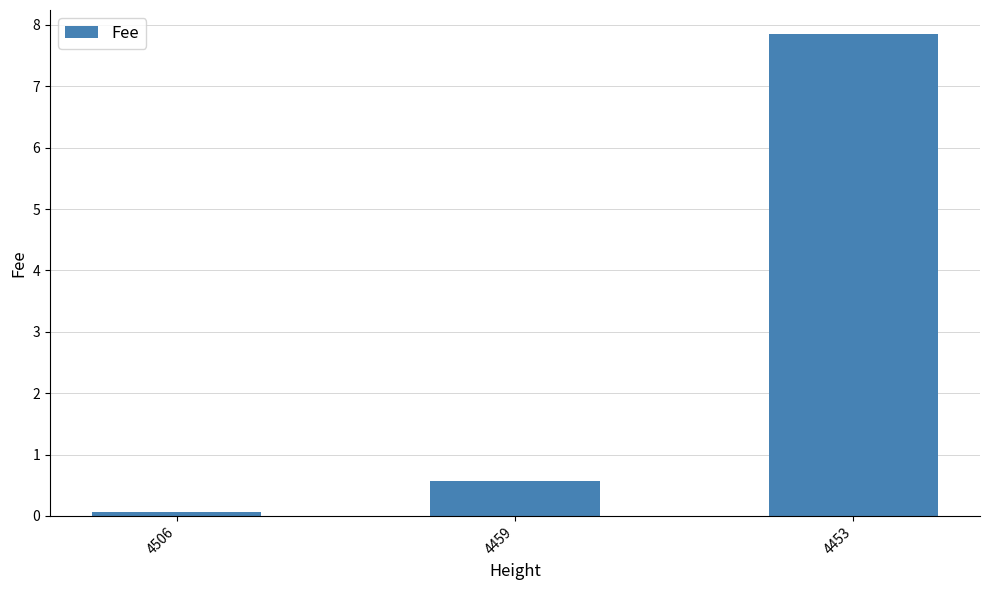

The chart shows a value of 7.8 at 4453. True or false?

True